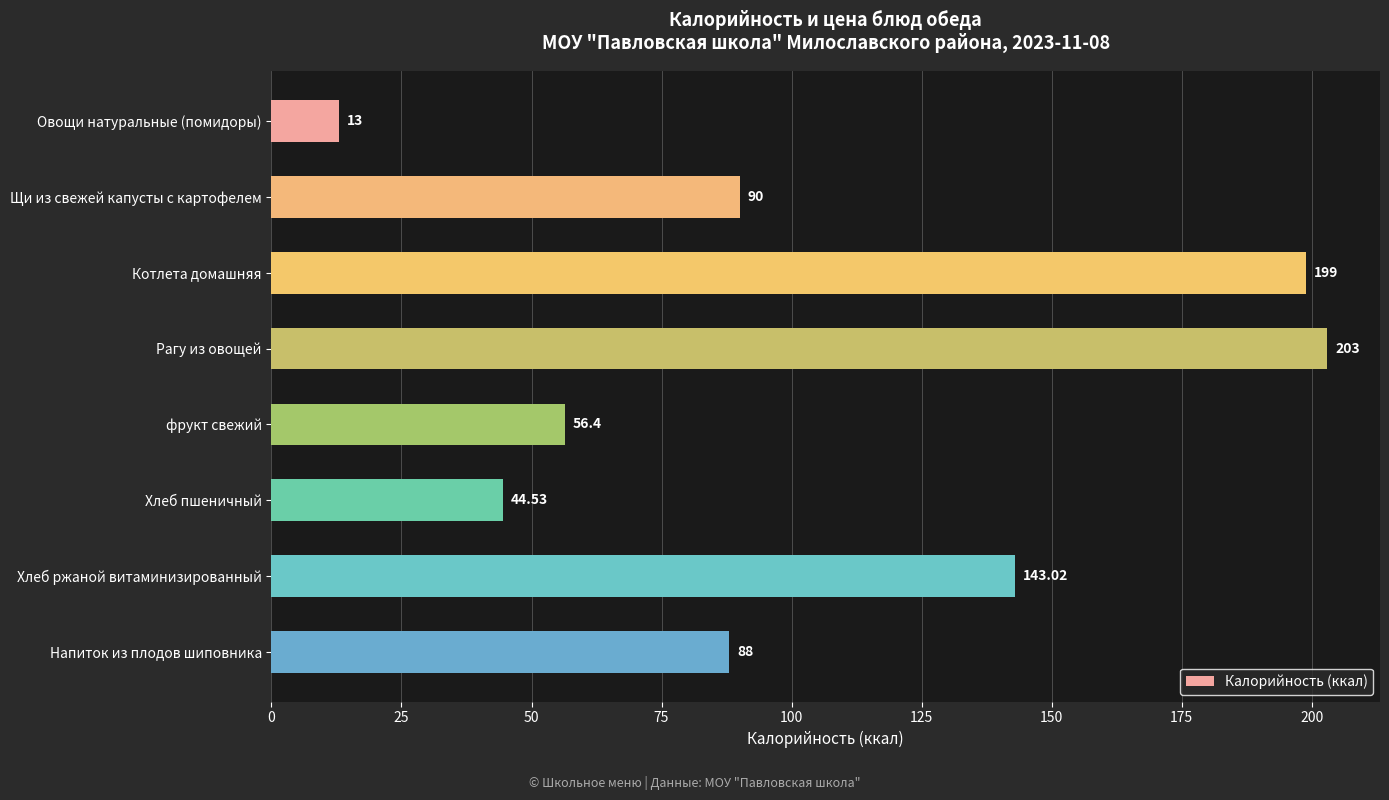

How many bars are there in total?

8